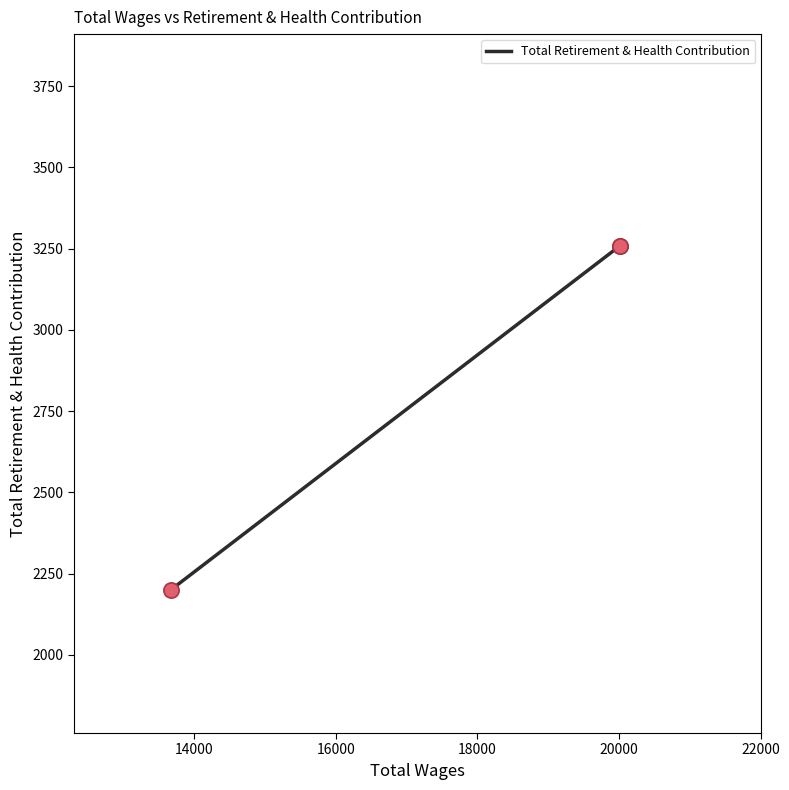

Between 16000 and 14000, which is larger?

16000